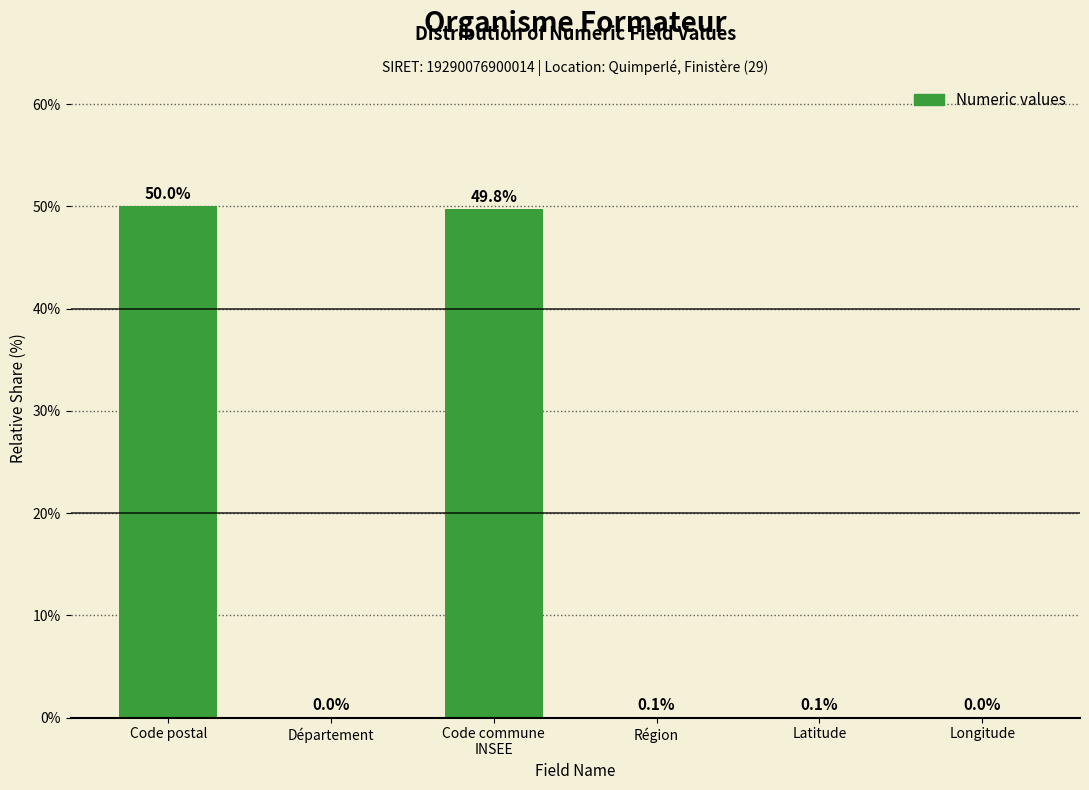

Between Département and Code postal, which is larger?

Code postal